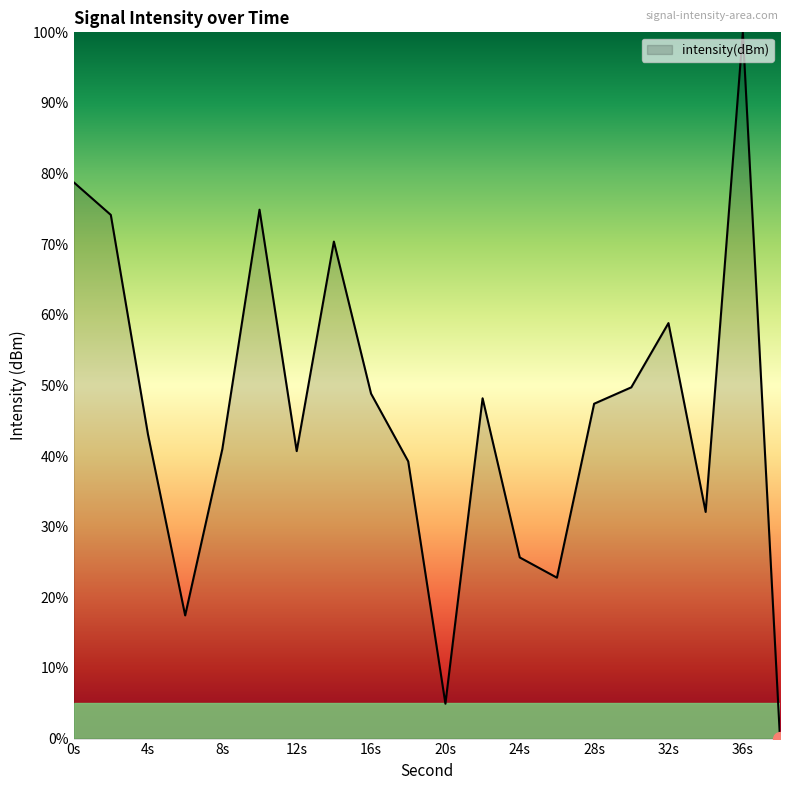

What is the difference between the maximum and minimum values?

100.0